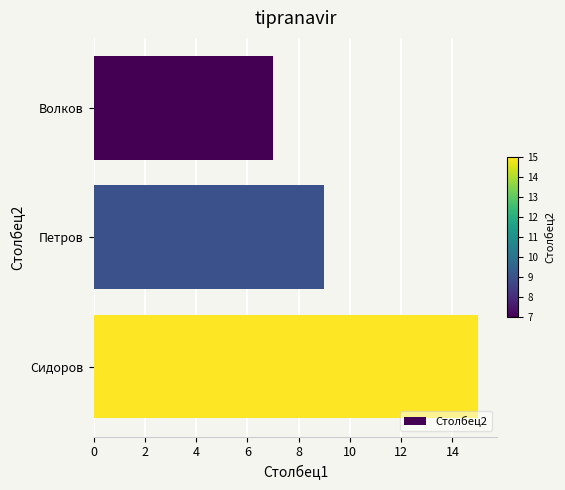

List the labels in order of value, largest first.

Сидоров, Петров, Волков